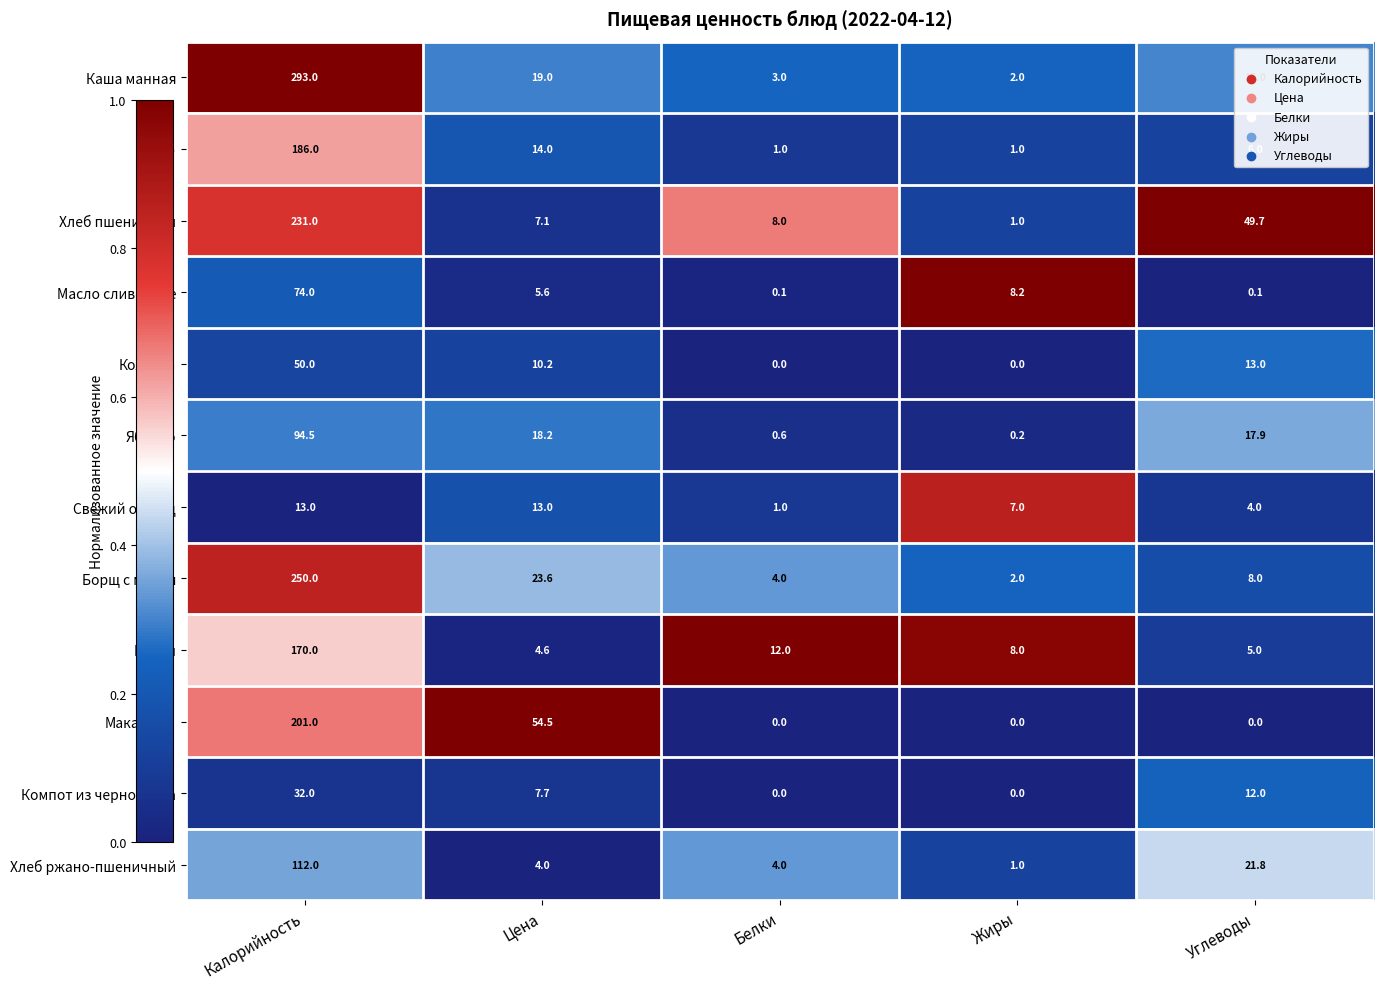

What is the average value of the Гуляш series?

39.9